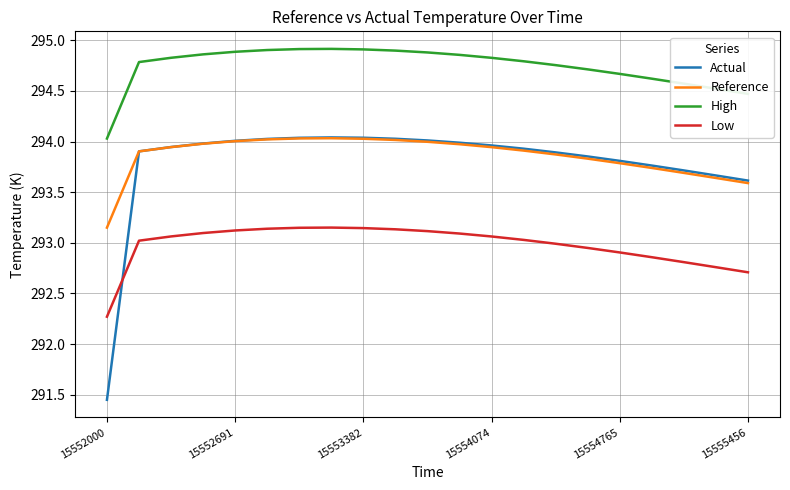

How many lines are shown in the chart?

4